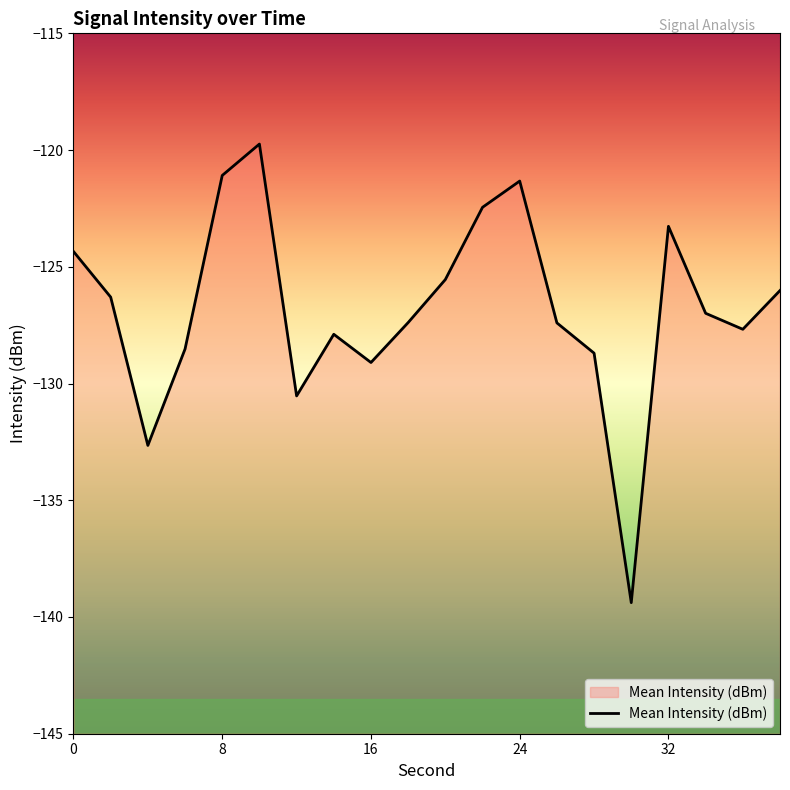

What is the greatest value displayed?

-119.7